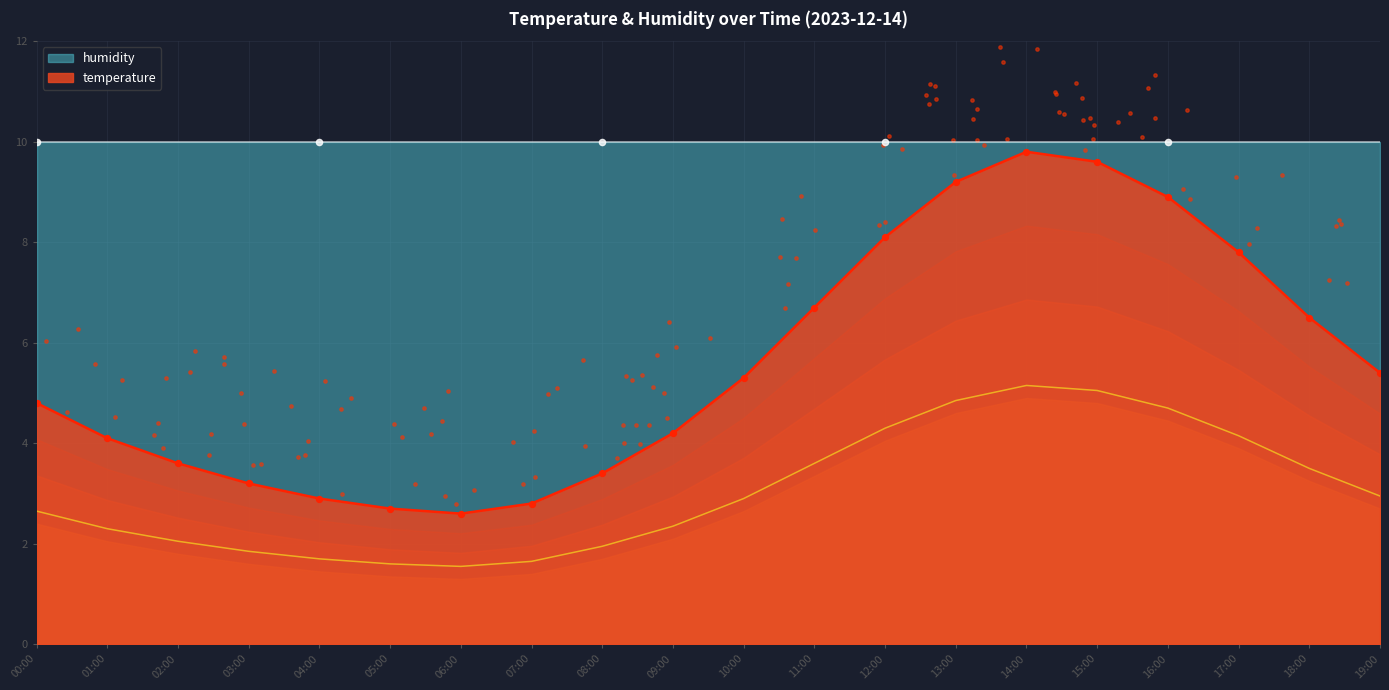

What is the change in value from 03:00 to 04:00?

-0.3